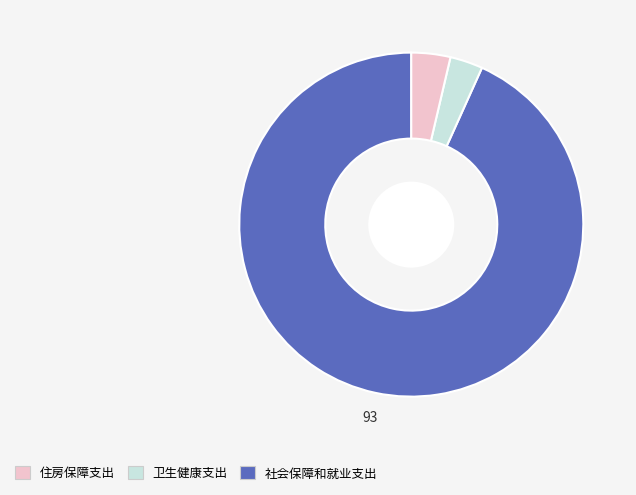

Is there a majority slice in this chart?

Yes